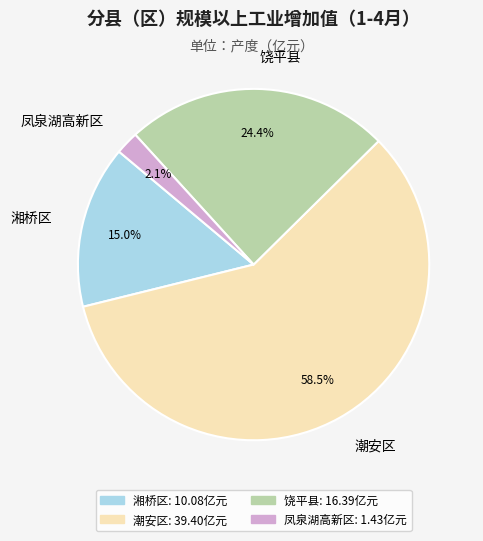

Is the sum of 凤泉湖高新区 and 饶平县 greater than half?

No